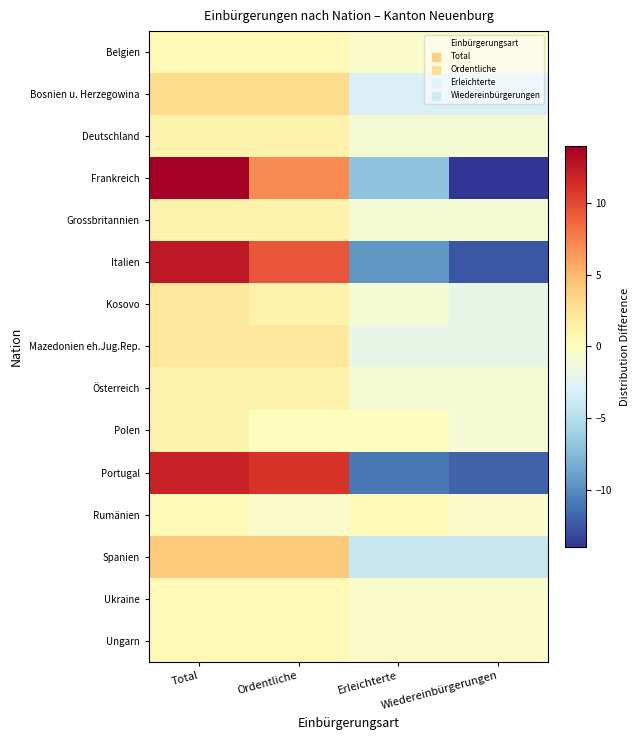

What is the difference between the highest and lowest values at Erleichterte?

11.5